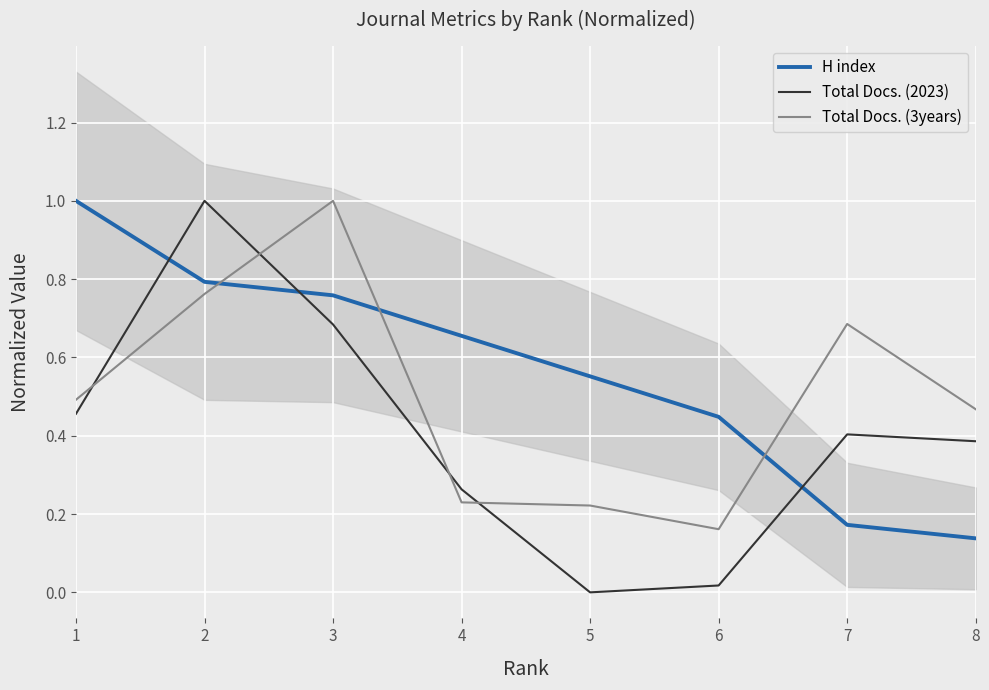

How many lines are shown in the chart?

3